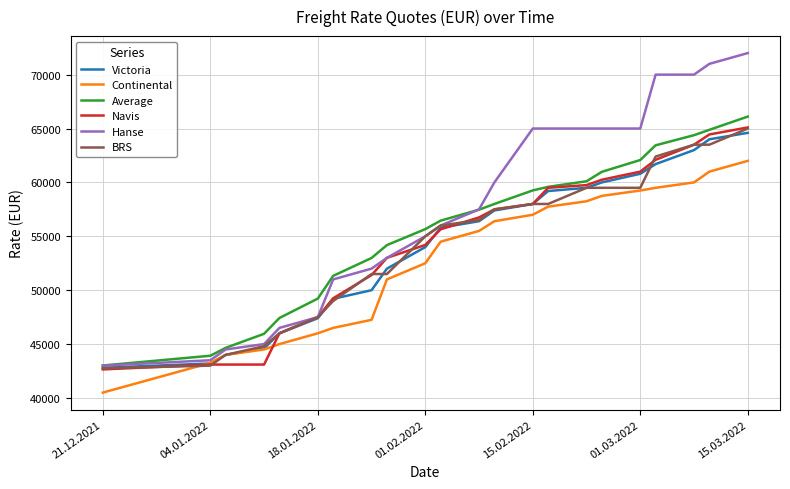

Count the number of categories in the chart.

22